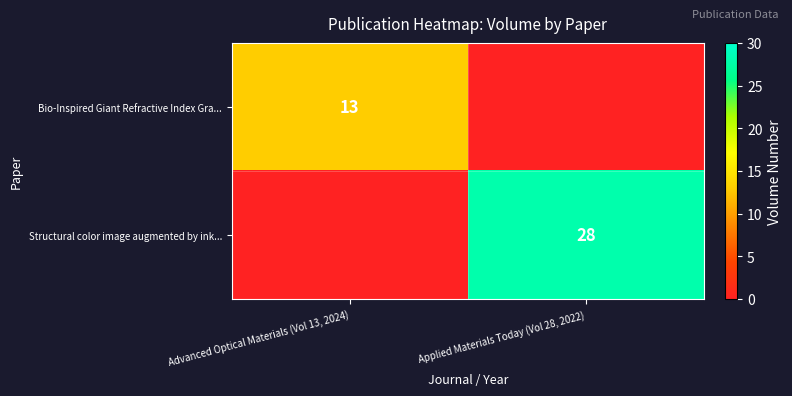

True or false: Bio-Inspired Giant Refractive Index Gra... has a value of 13 at Advanced Optical Materials (Vol 13, 2024).

True